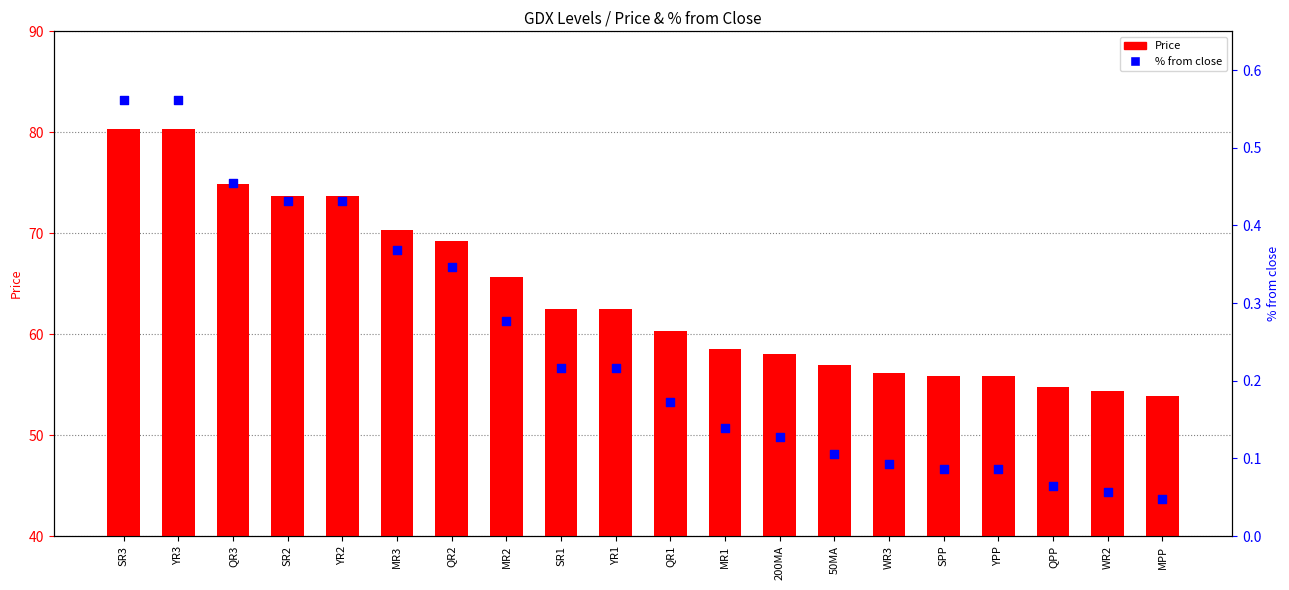

Which has a higher value, QR1 or 200MA?

QR1